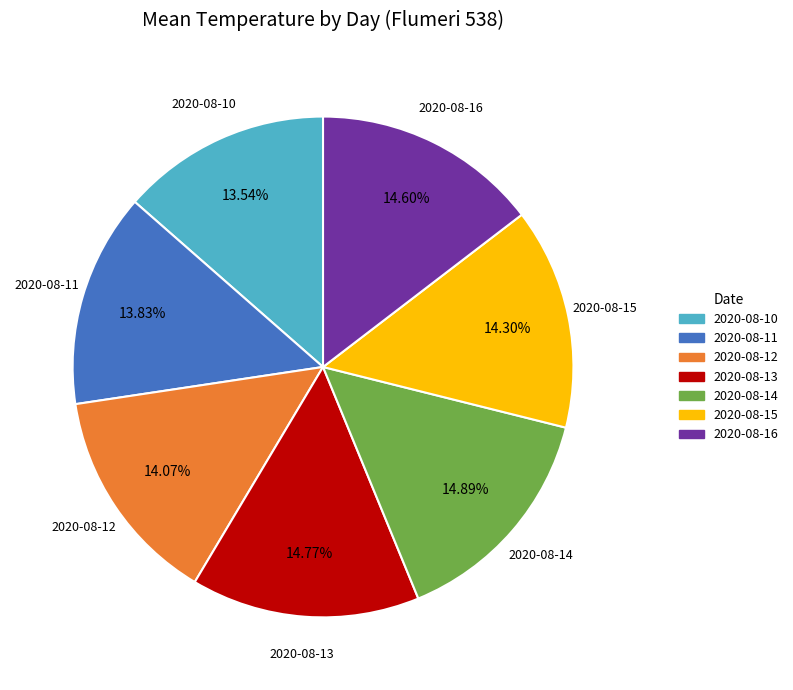

Is there any slice that represents more than half of the pie?

No